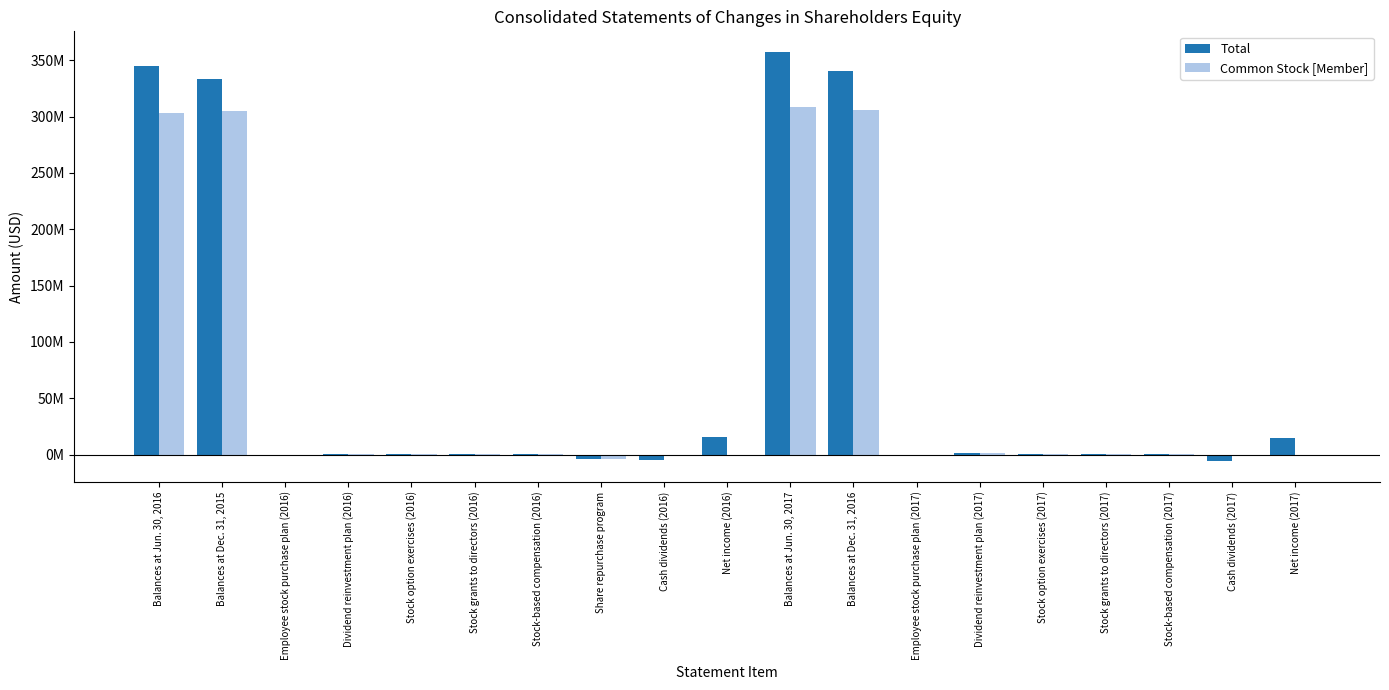

Are the bars horizontal?

No